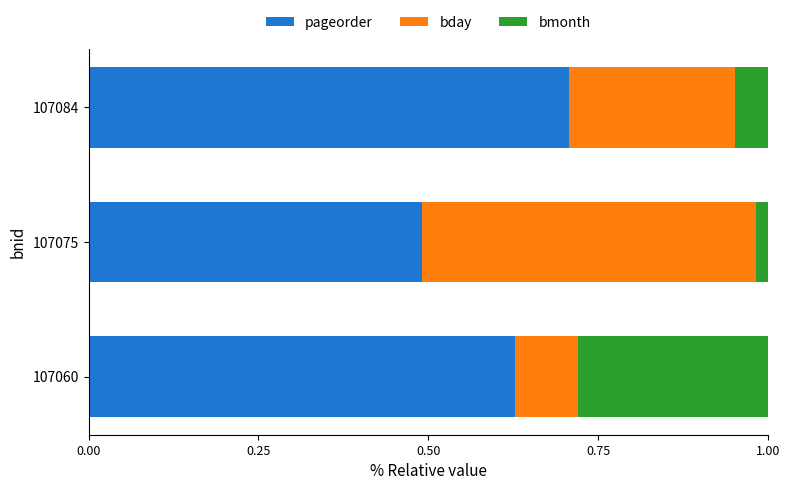

The pageorder series shows 0.5 at 107075. True or false?

True